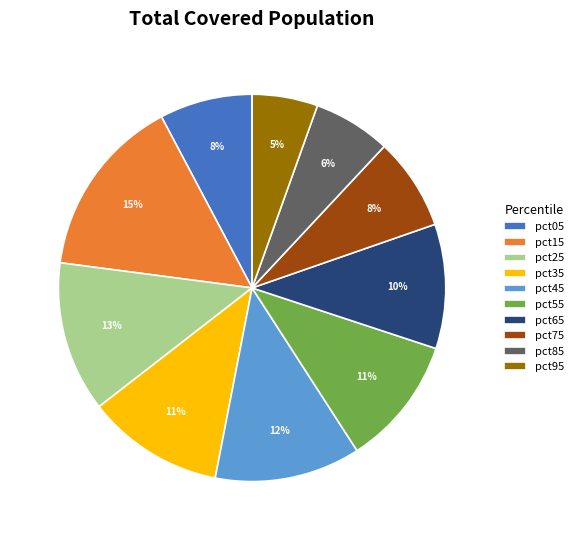

To the nearest percent, what percentage of the pie is pct55?

11%